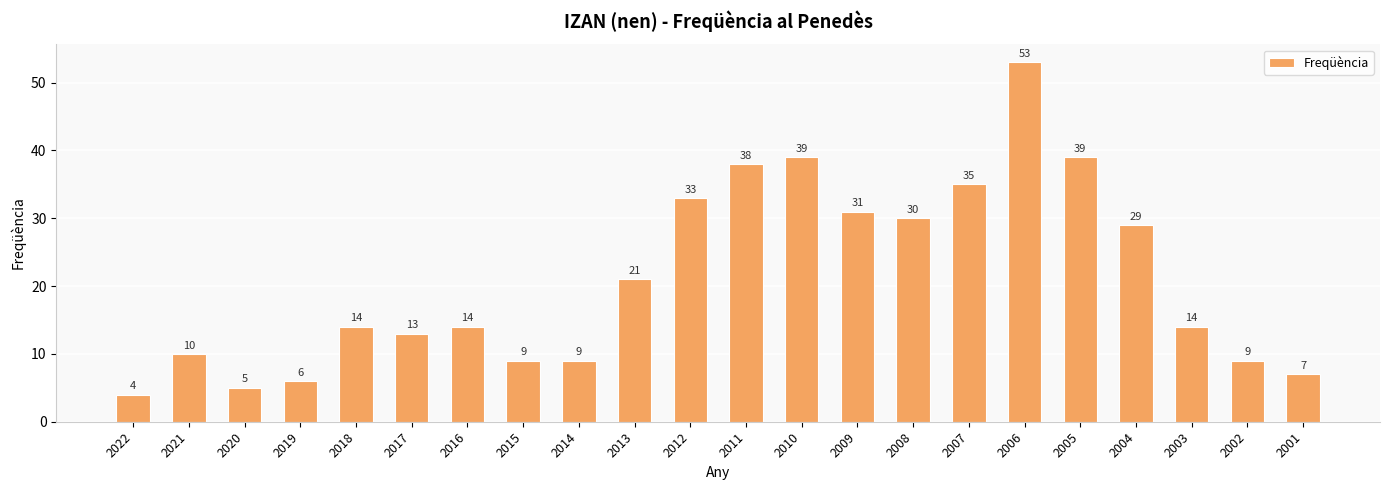

Reading left to right, what are all the values shown in this chart?

2022=4	2021=10	2020=5	2019=6	2018=14	2017=13	2016=14	2015=9	2014=9	2013=21	2012=33	2011=38	2010=39	2009=31	2008=30	2007=35	2006=53	2005=39	2004=29	2003=14	2002=9	2001=7